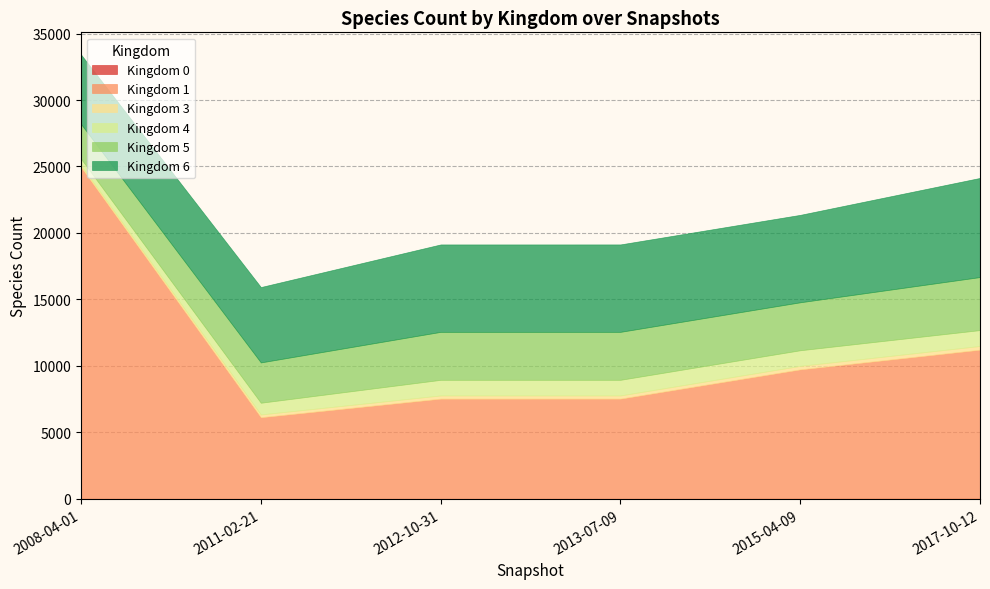

The value of 0 at 2008-04-01 is 5. True or false?

True